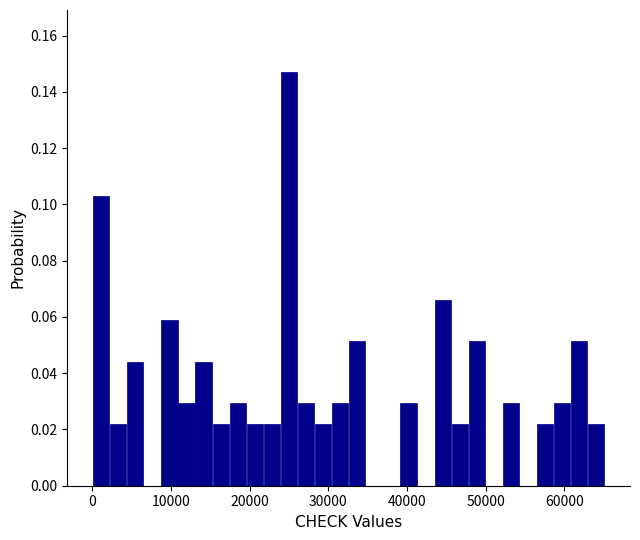

Read against the x-axis, roughly where is the centre of the tallest bar?

25000